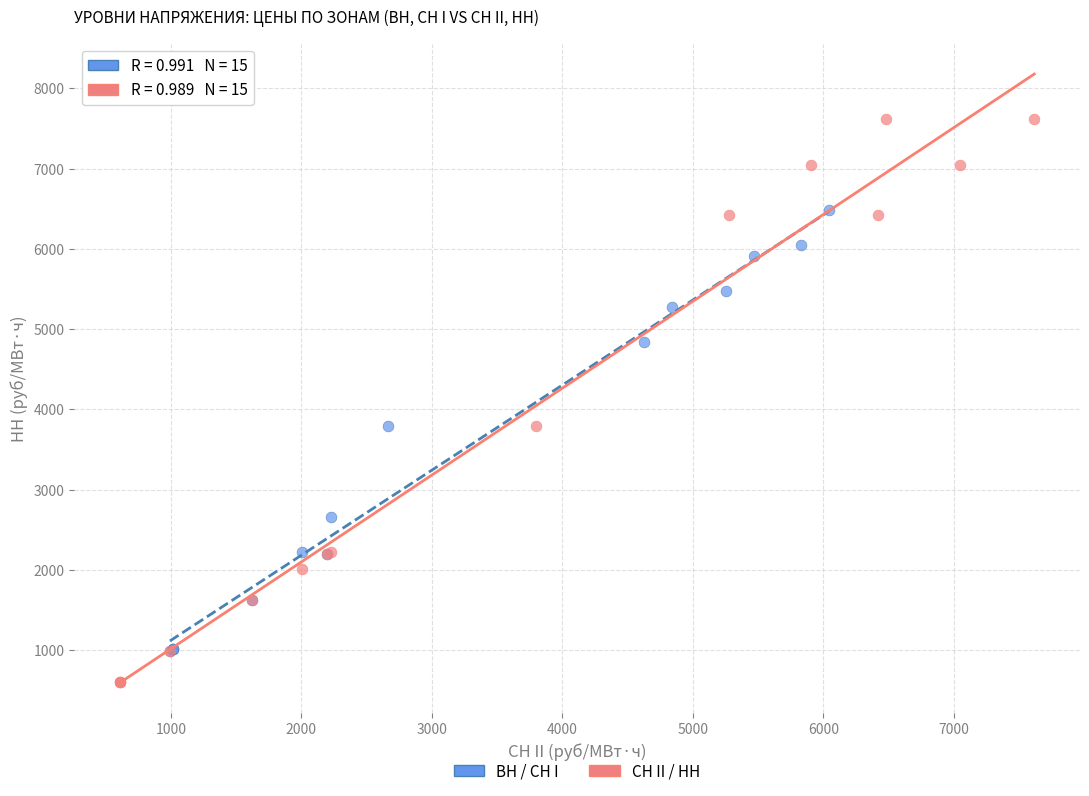

Which series has the largest Y range (max minus min)?

СН II / НН